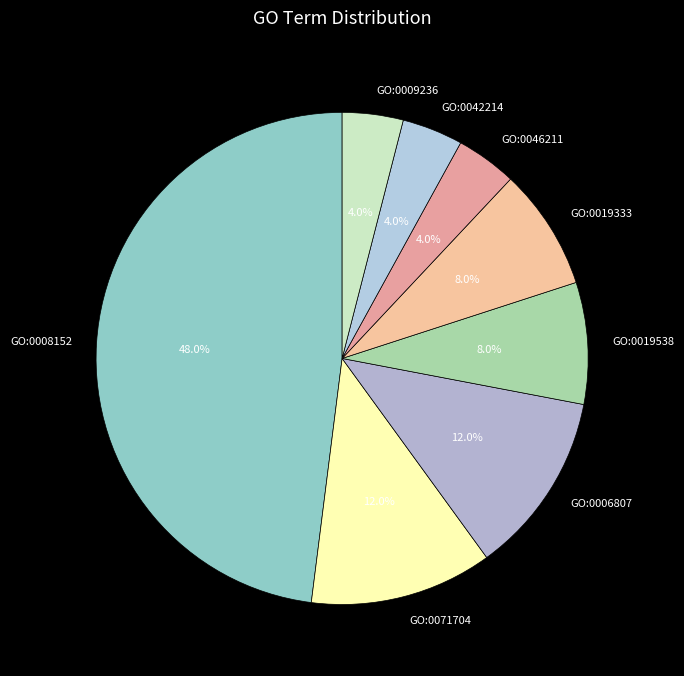

Is GO:0019538 the majority of the pie?

No